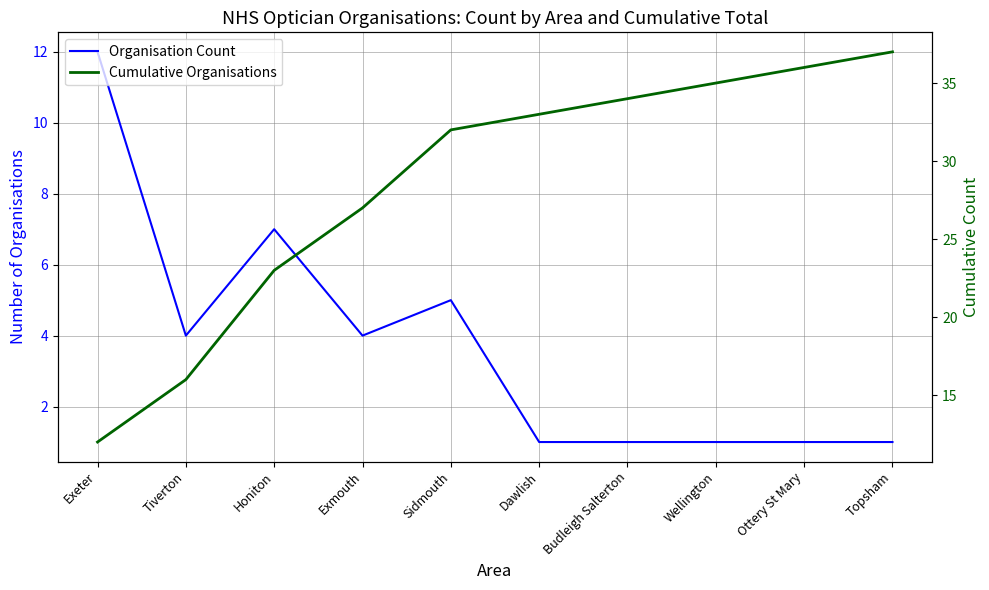

True or false: Organisation Count and Cumulative Organisations intersect in this chart.

False